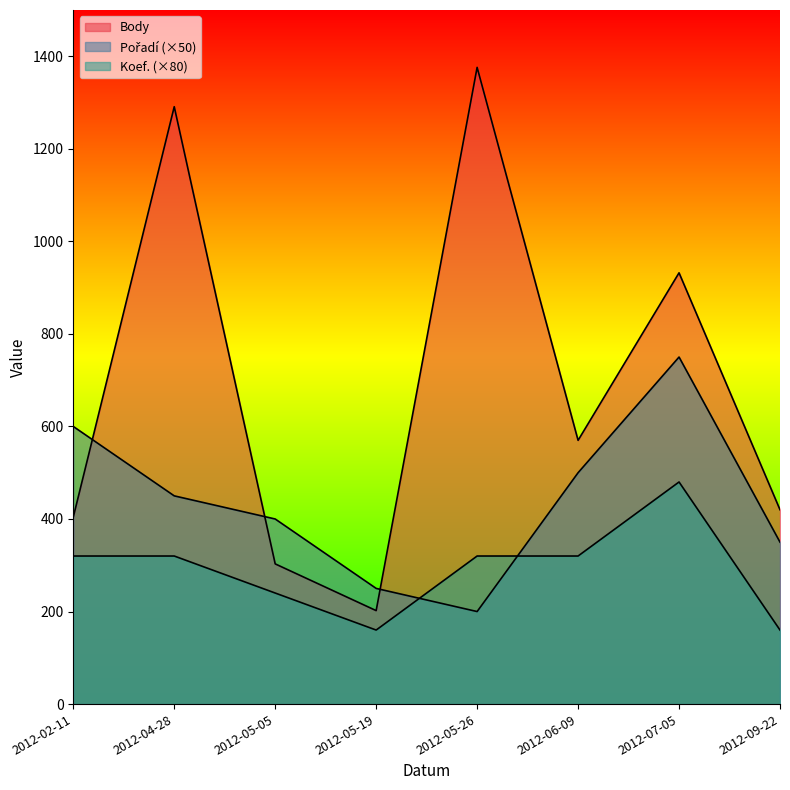

Which category has the lowest value in the Pořadí series?

2012-05-26